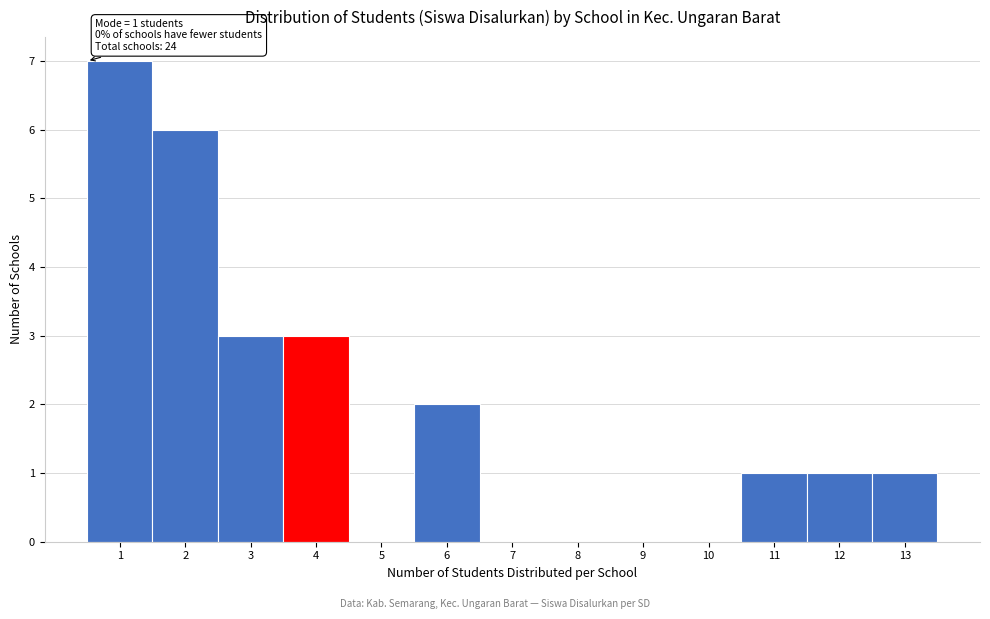

Over which range of the x-axis is the bar tallest?

0.5 to 1.5